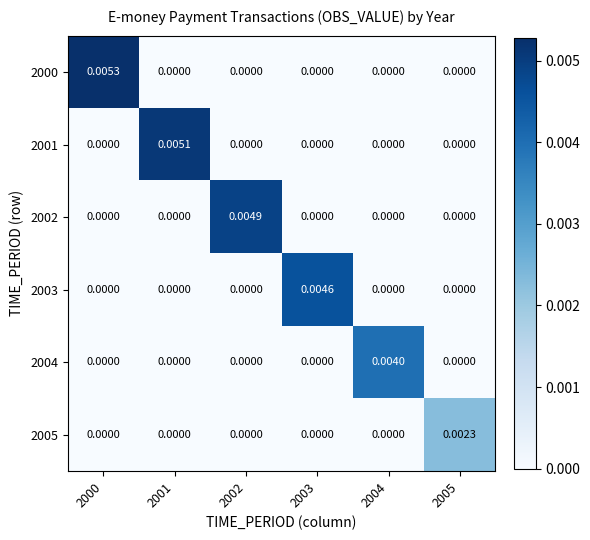

Rank the series by their maximum value, from lowest to highest.

2005, 2004, 2003, 2002, 2001, 2000